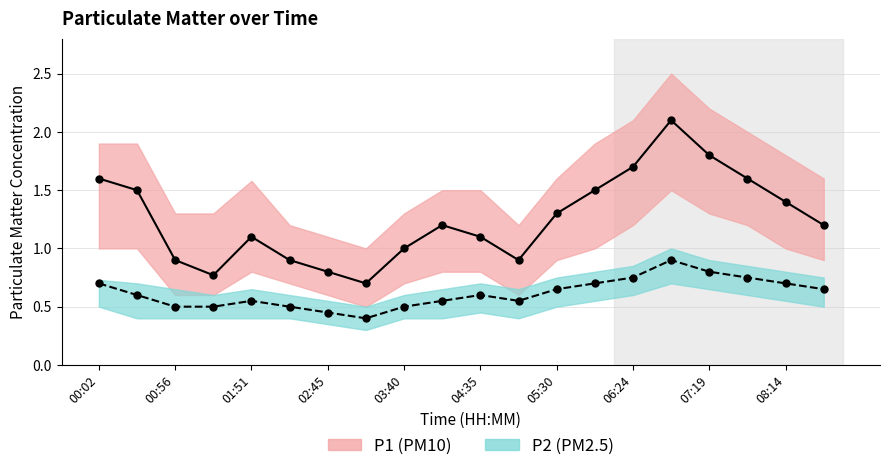

Rank the series by their maximum value, from highest to lowest.

P1 mean, P2 mean